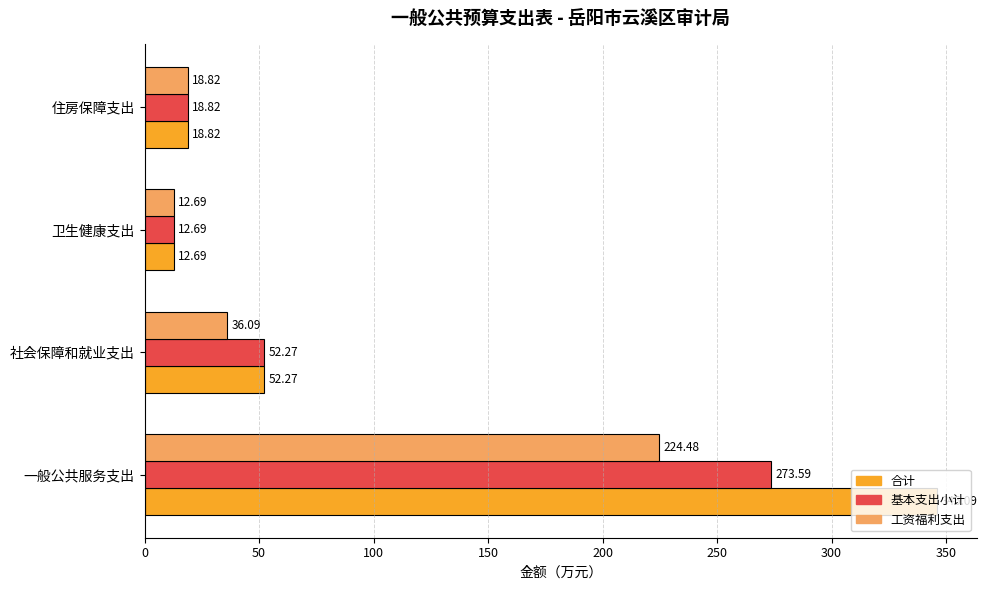

Rank the series by their maximum value, from lowest to highest.

工资福利支出, 基本支出小计, 合计